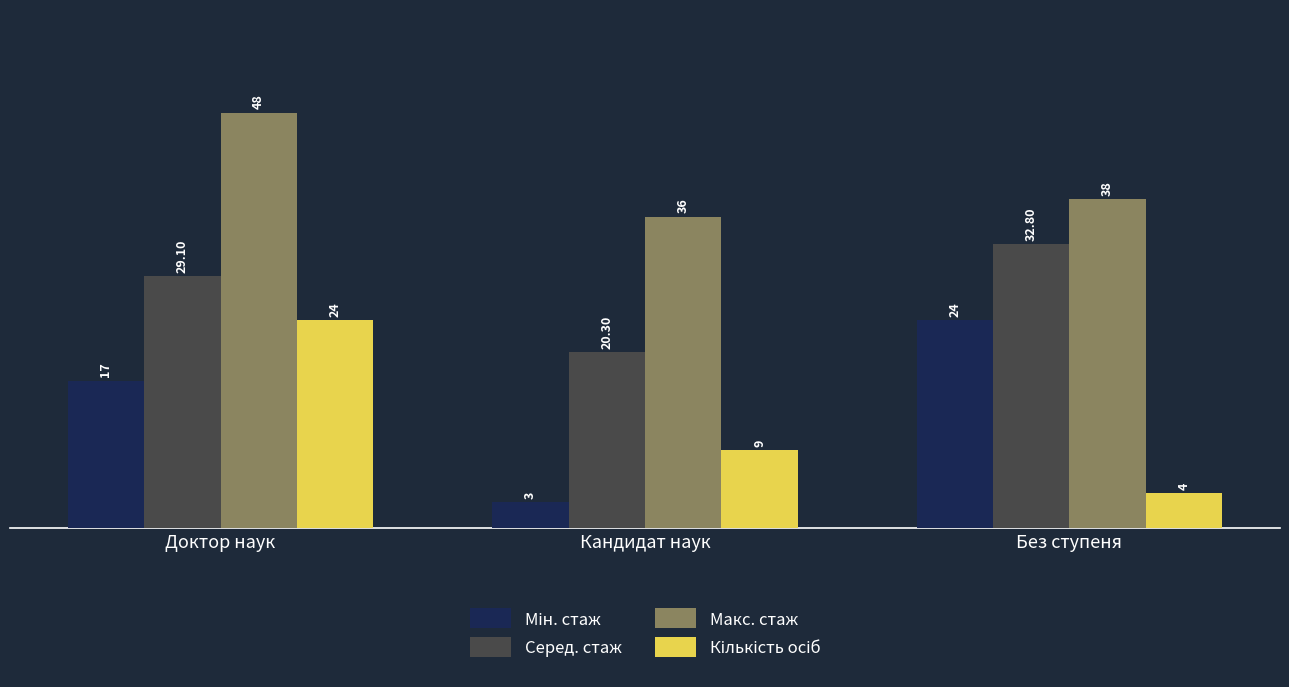

Where is Макс. стаж nearest to the value 42?

Без ступеня